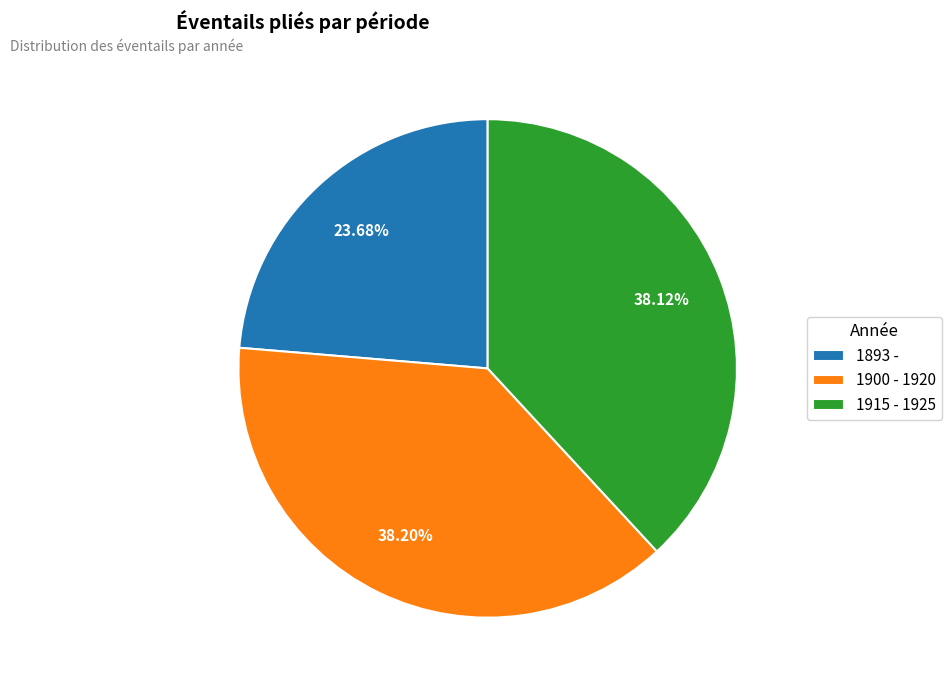

Is it true that 1900 - 1920 is 38% of the pie?

True